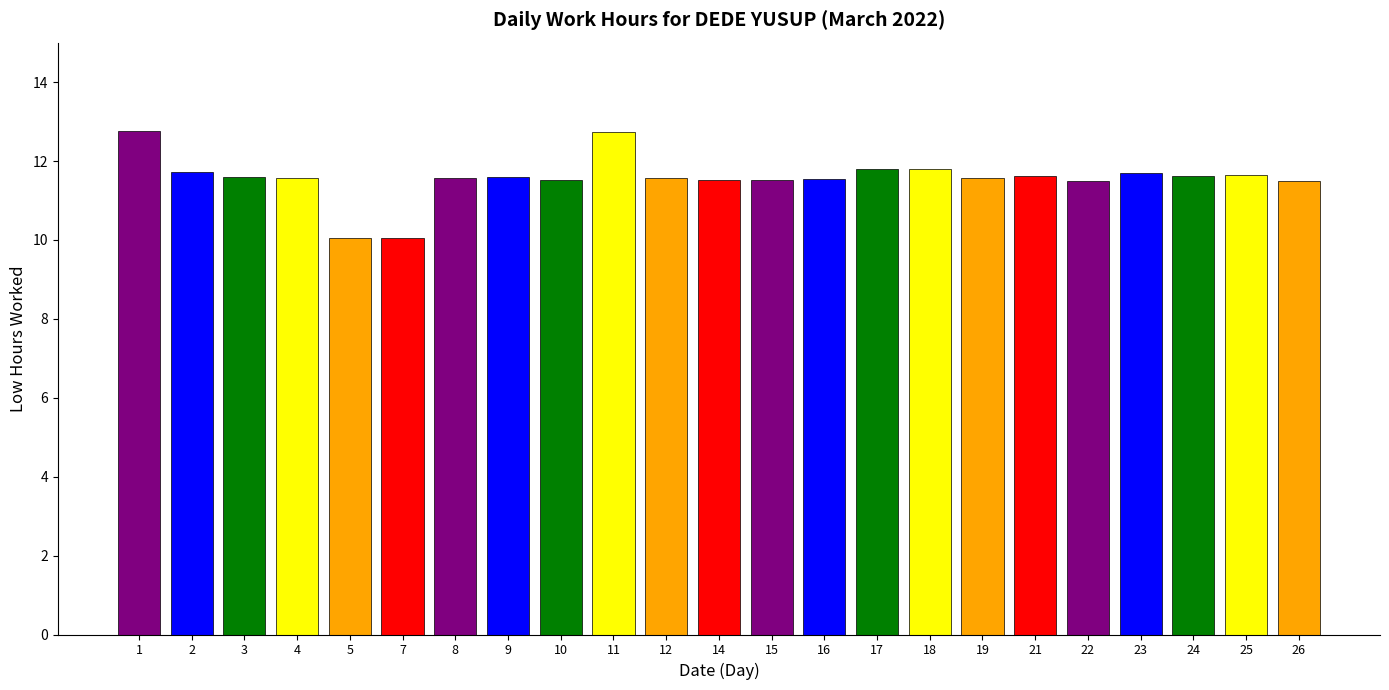

What is the maximum value shown in the chart?

12.8